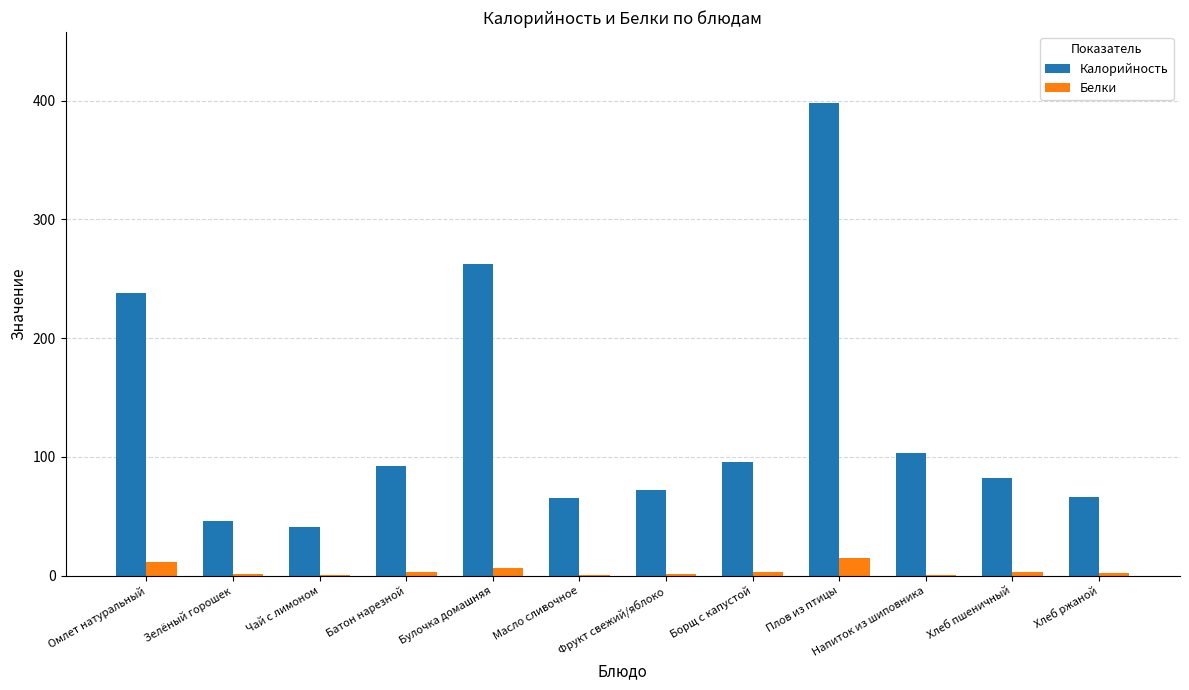

At which category does the chart reach its peak across all series?

Плов из птицы